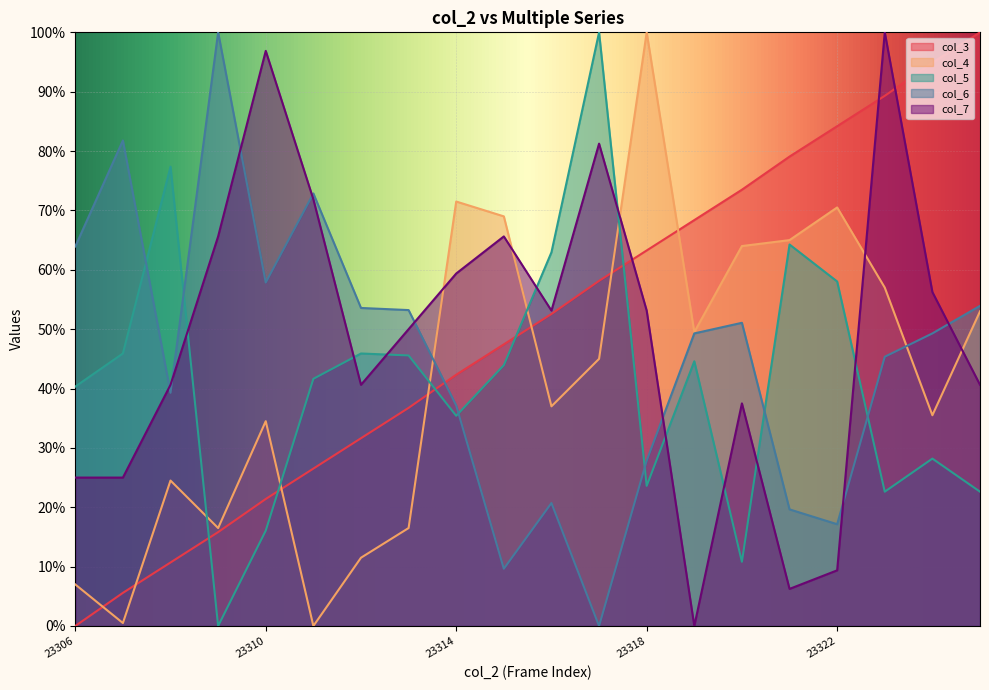

Reading left to right, what are all the values shown in this chart?

col_3: 23306=0.0	23307=5.6	23308=10.7	23309=15.8	23310=21.4	23311=26.5	23312=31.6	23313=36.7	23314=42.3	23315=47.4	23316=52.6	23317=58.1	23318=63.3	23319=68.4	23320=73.5	23321=79.1	23322=84.2	23323=89.3	23324=94.9	23325=100.0
col_4: 23306=7.0	23307=0.5	23308=24.5	23309=16.5	23310=34.5	23311=0.0	23312=11.5	23313=16.5	23314=71.5	23315=69.0	23316=37.0	23317=45.0	23318=100.0	23319=49.5	23320=64.0	23321=65.0	23322=70.5	23323=57.0	23324=35.5	23325=53.0
col_5: 23306=40.3	23307=45.9	23308=77.4	23309=0.0	23310=16.1	23311=41.6	23312=45.9	23313=45.6	23314=35.4	23315=43.9	23316=63.0	23317=100.0	23318=23.6	23319=44.6	23320=10.8	23321=64.3	23322=58.0	23323=22.6	23324=28.2	23325=22.6
col_6: 23306=63.9	23307=81.8	23308=39.3	23309=100.0	23310=57.9	23311=72.9	23312=53.6	23313=53.2	23314=37.1	23315=9.6	23316=20.7	23317=0.0	23318=27.9	23319=49.3	23320=51.1	23321=19.6	23322=17.1	23323=45.4	23324=49.3	23325=53.9
col_7: 23306=25.0	23307=25.0	23308=40.6	23309=65.6	23310=96.9	23311=71.9	23312=40.6	23313=50.0	23314=59.4	23315=65.6	23316=53.1	23317=81.2	23318=53.1	23319=0.0	23320=37.5	23321=6.2	23322=9.4	23323=100.0	23324=56.2	23325=40.6